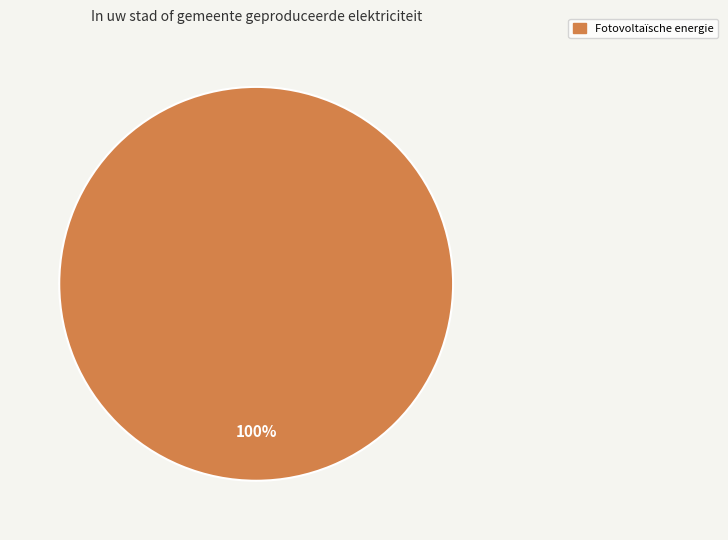

Is there a majority slice in this chart?

Yes